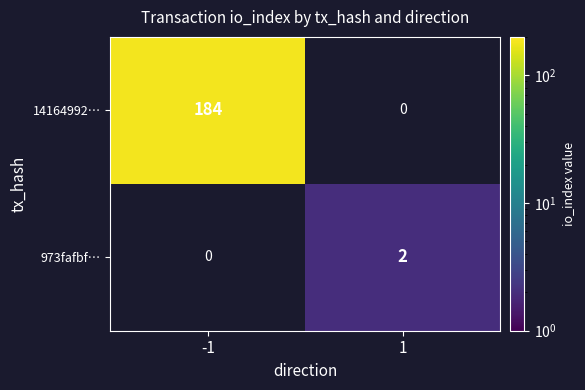

The 14164992… series shows 184 at -1. True or false?

True